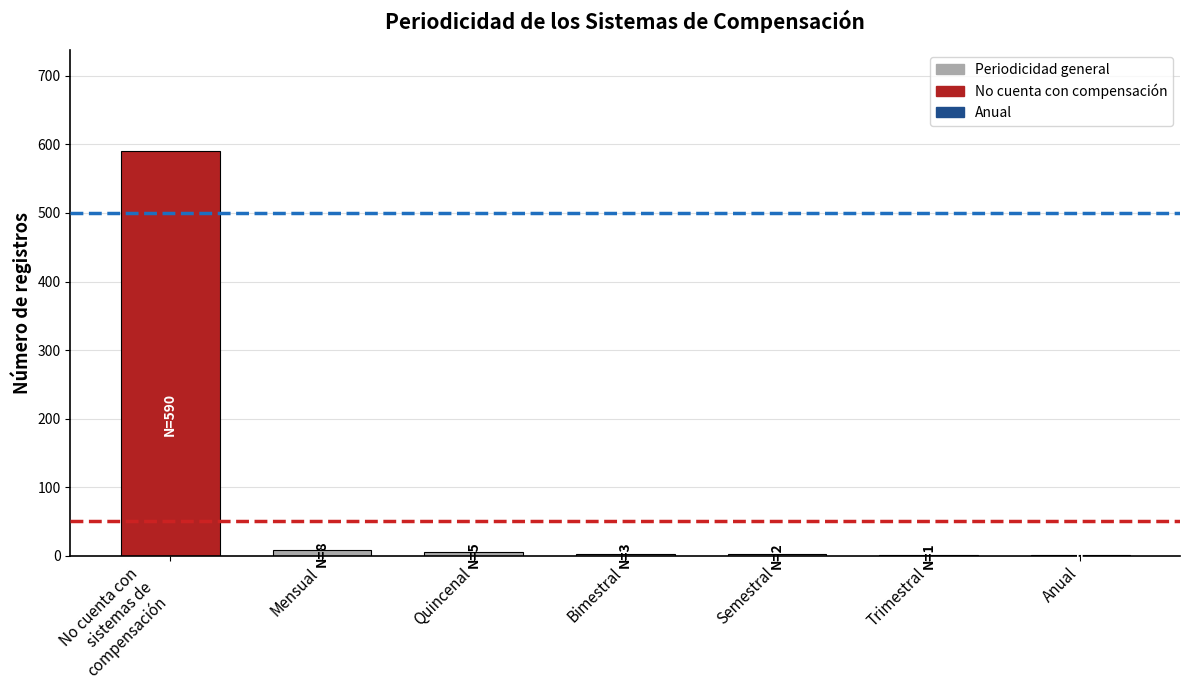

Between No cuenta con
sistemas de
compensación and Bimestral, which is larger?

No cuenta con
sistemas de
compensación